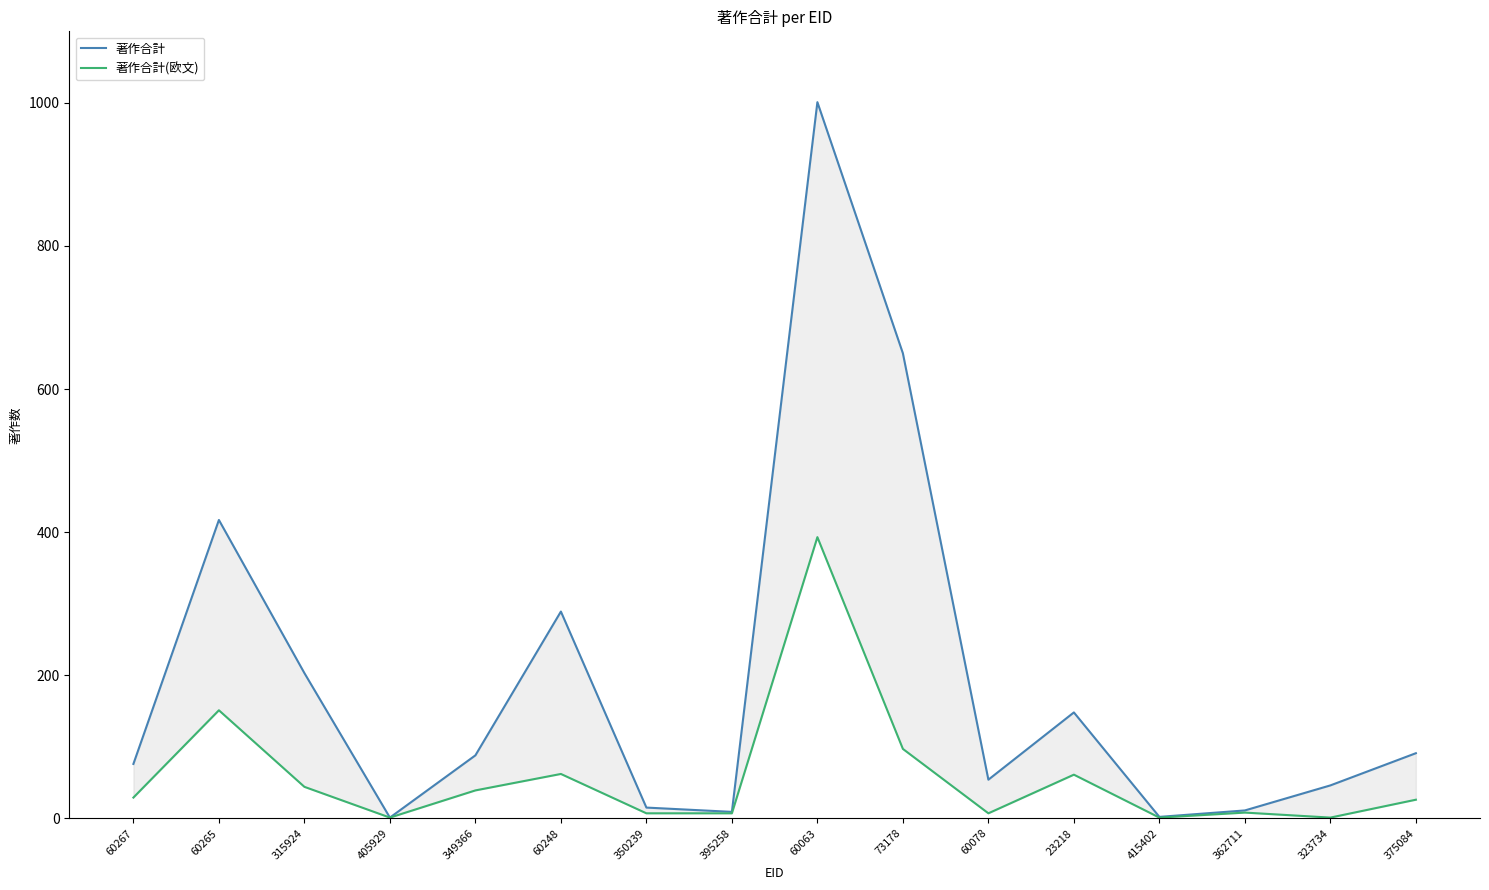

Where is 著作合計 nearest to the value 501?

60265